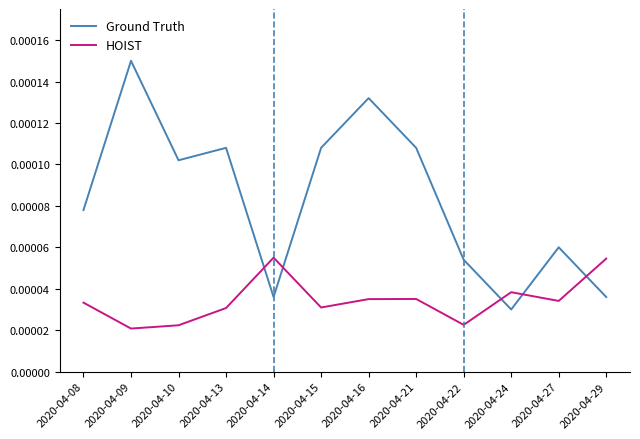

Which series has the largest total across all categories?

Ground Truth